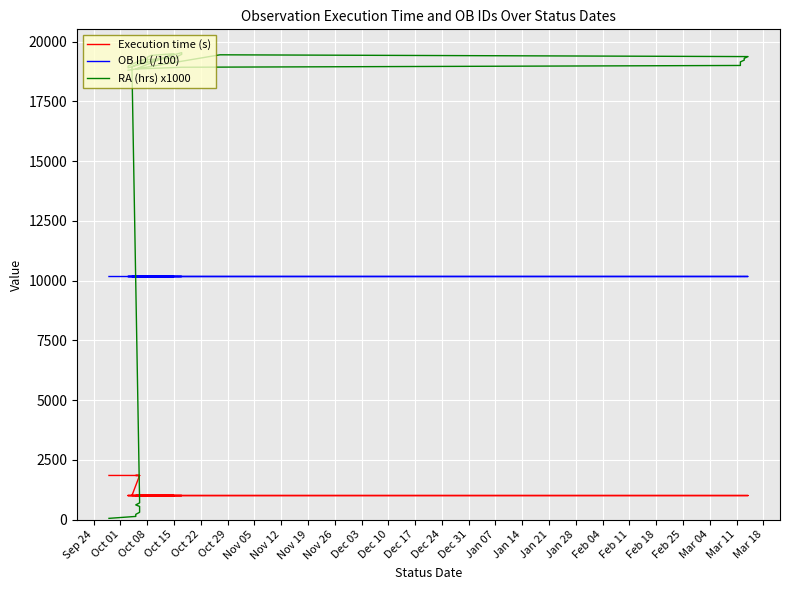

Which series has the widest spread of values?

RA (hrs) x1000